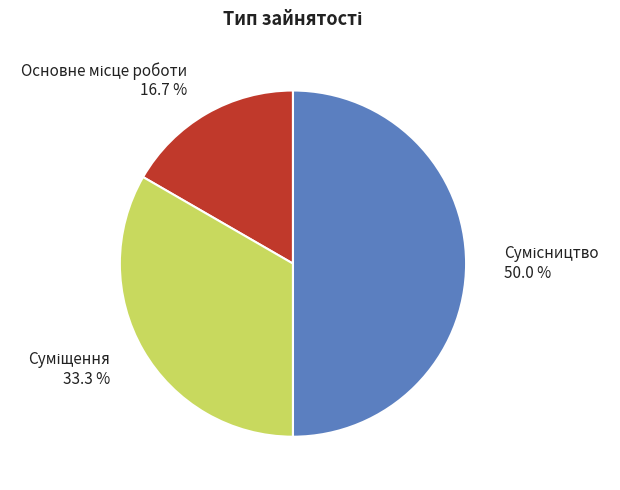

Count the number of slices in the pie.

3